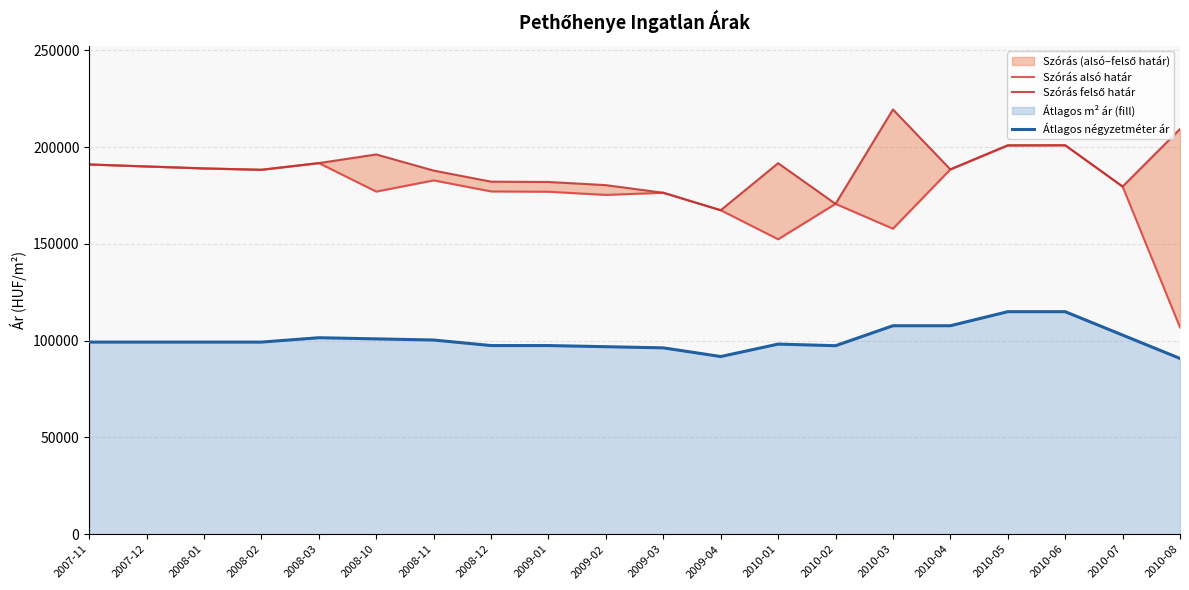

Reading right to left, list all the values displayed in this chart.

Szórás alsó határ: 106866	179683	201010	200952	188534	157887	170722	152426	167439	176465	175352	176987	177150	182865	177065	191790	188338	189046	190059	191083
Szórás felső határ: 209396	179683	201010	200952	188534	219507	170722	191740	167439	176465	180402	182037	182200	187915	196257	191790	188338	189046	190059	191083
Átlagos négyzetméter ár: 90833	102917	115000	115000	107738	107738	97419	98252	91824	96309	96904	97499	97499	100356	100952	101547	99285	99285	99285	99285